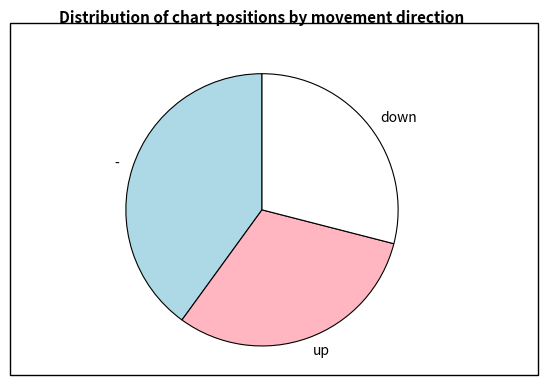

The up slice represents 45% of the pie. True or false?

False